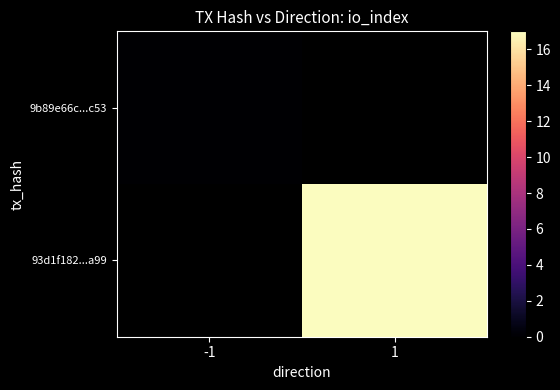

Which series has the widest spread of values?

9b89e66c...c53